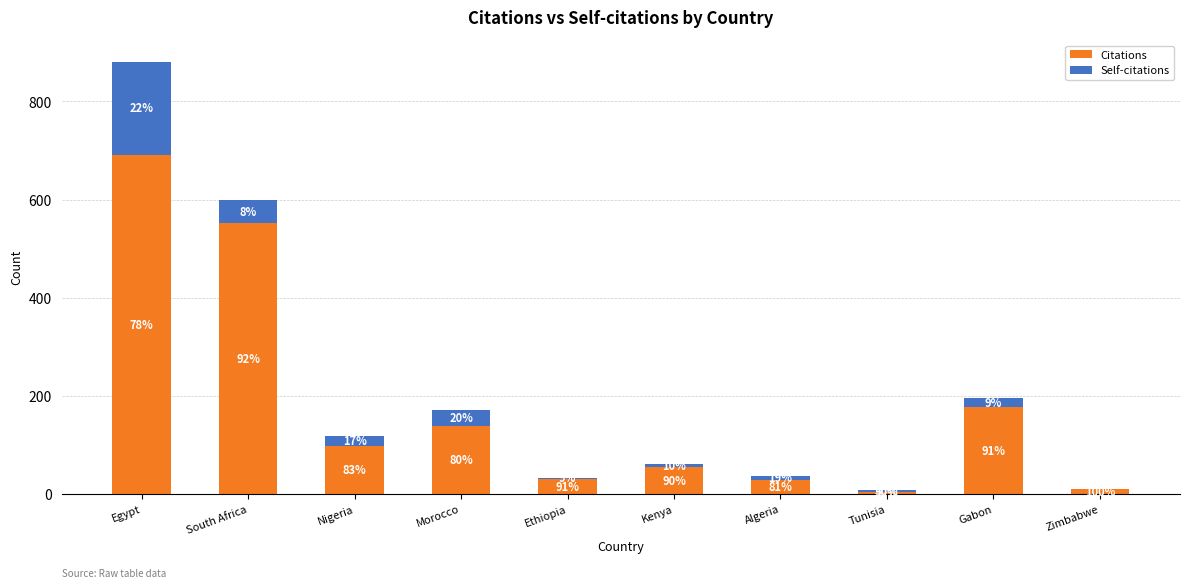

At which category is the sum across all series the highest?

Egypt